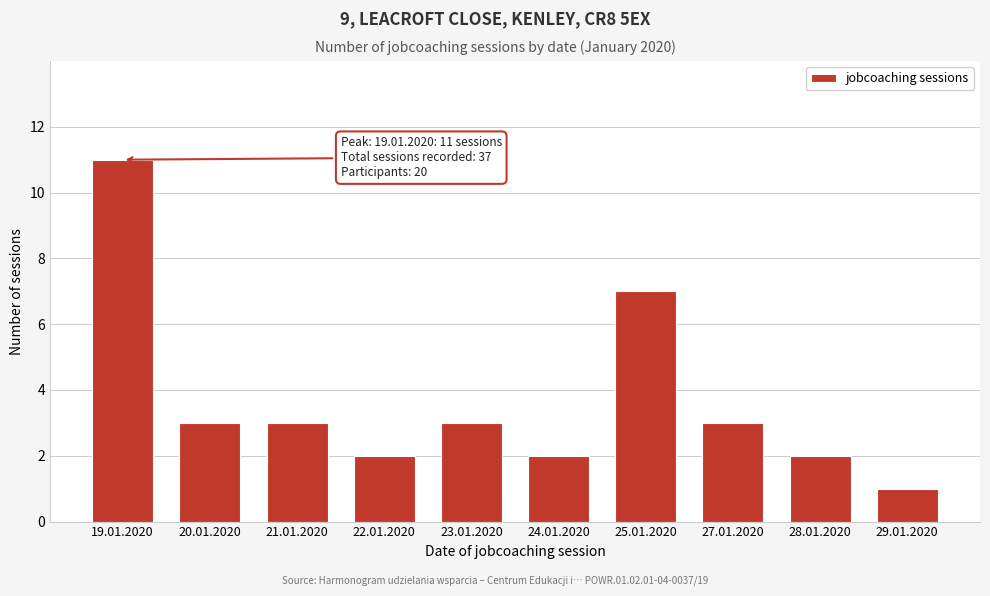

Reading right to left, list all the values displayed in this chart.

1	2	3	7	2	3	2	3	3	11